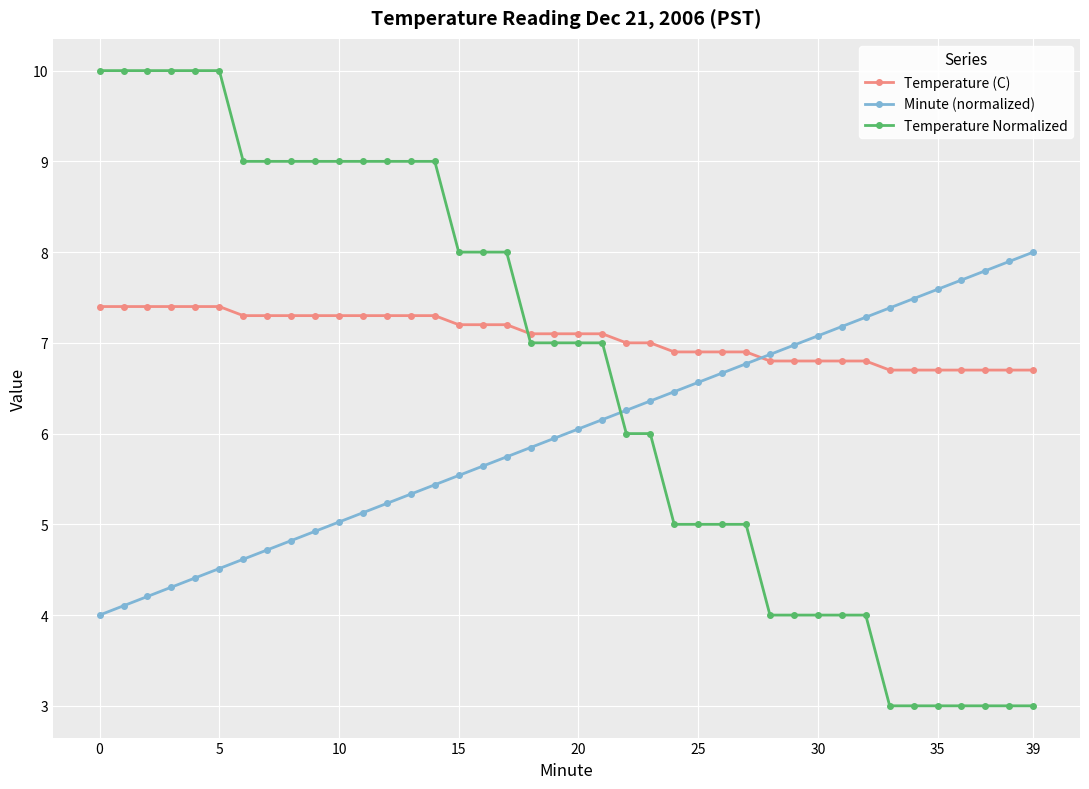

What is the value of the Temperature Normalized point at the 20th from the left?

7.0